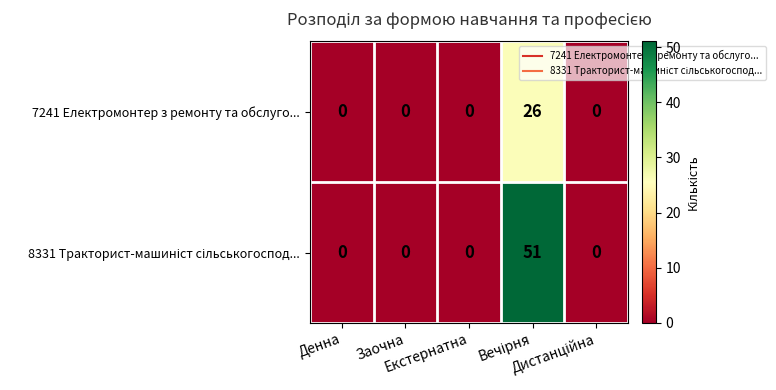

What is the maximum value shown in the chart?

51